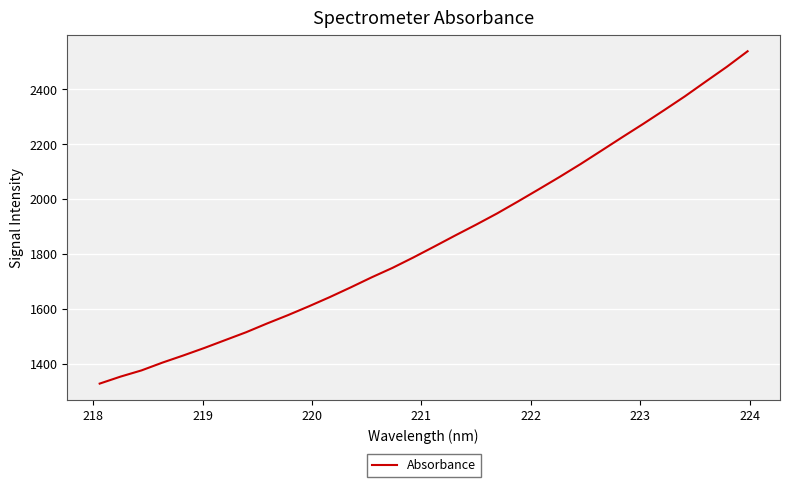

Reading left to right, transcribe all the data shown in this chart.

1327.1	1352.7	1375.3	1403.7	1429.7	1456.9	1485.7	1514.3	1546.2	1576.6	1608.8	1642.4	1677.7	1714.3	1748.9	1786.9	1826.7	1867.0	1906.4	1947.1	1990.7	2035.3	2080.5	2127.3	2176.1	2225.3	2273.7	2323.6	2374.3	2428.1	2481.4	2538.4